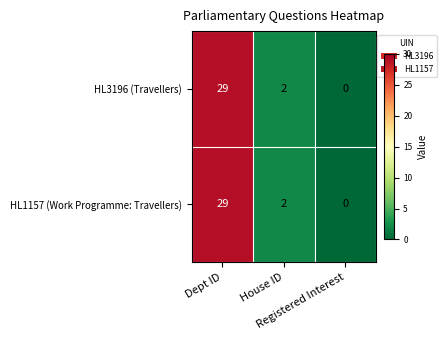

What is the highest value of the HL1157 (Work Programme: Travellers) series?

29